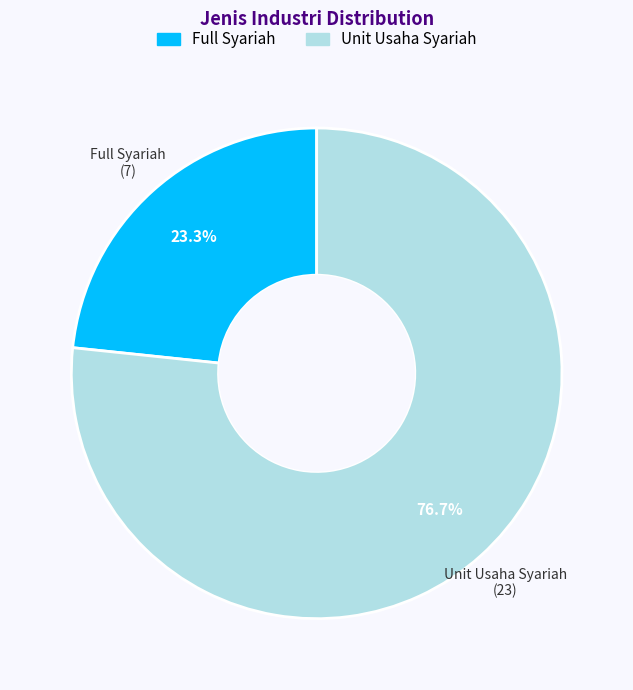

What is the ratio of the value at Full Syariah to the value at Unit Usaha Syariah?

0.3